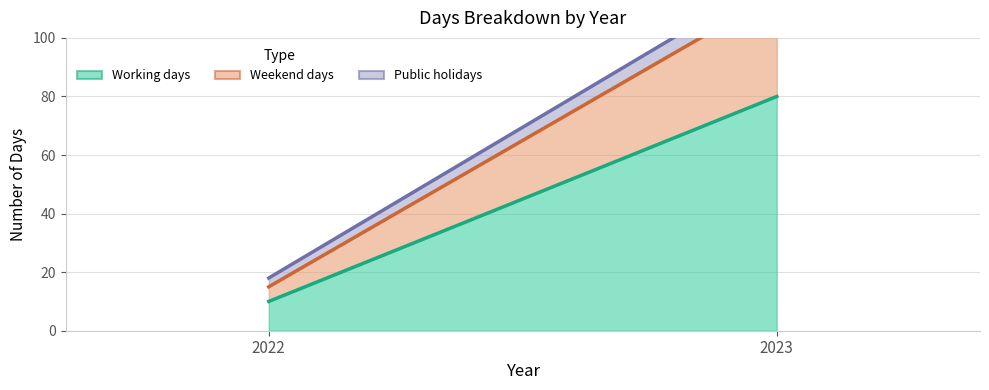

At how many categories does at least one series exceed 22?

1